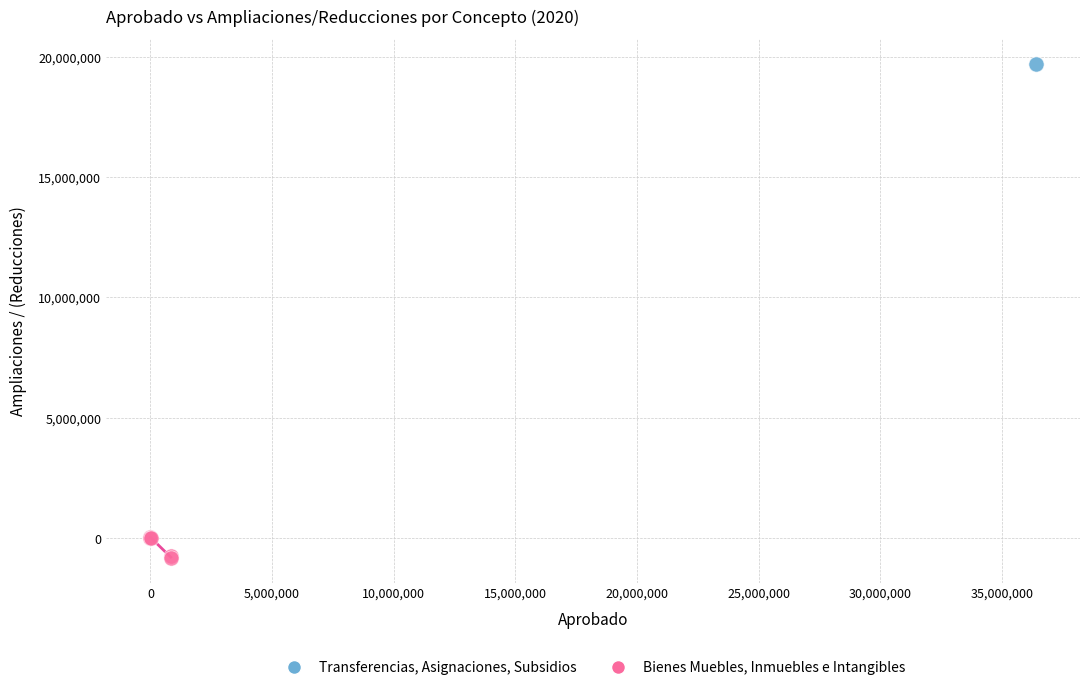

Which series contains the highest Y value?

Transferencias, Asignaciones, Subsidios